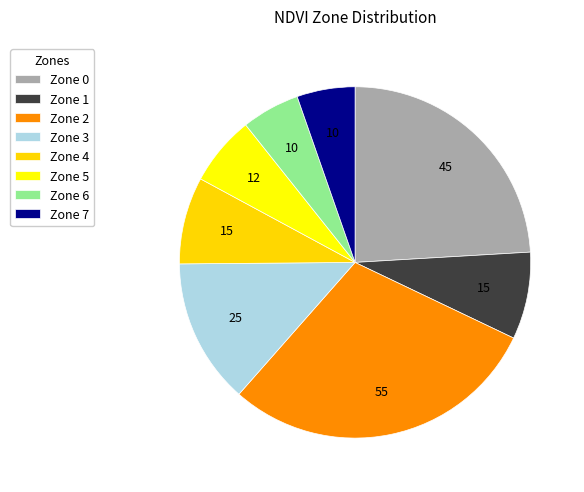

The Zone 6 slice represents 16% of the pie. True or false?

False